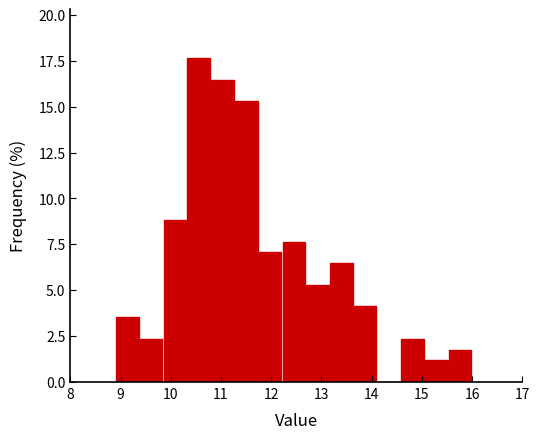

Reading left to right, transcribe this chart: for each bar, give the range it covers on the x-axis and its height. Neither the bar edges nor the heights are printed on the chart, so give them approximately, as read against the axes.

8.9 to 9.4: 3.5
9.4 to 9.8: 2.5
9.8 to 10.3: 9.0
10.3 to 10.8: 17.5
10.8 to 11.3: 16.5
11.3 to 11.7: 15.5
11.7 to 12.2: 7.0
12.2 to 12.7: 7.5
12.7 to 13.2: 5.5
13.2 to 13.6: 6.5
13.6 to 14.1: 4.0
14.1 to 14.6: 0
14.6 to 15.1: 2.5
15.1 to 15.5: 1.0
15.5 to 16.0: 2.0